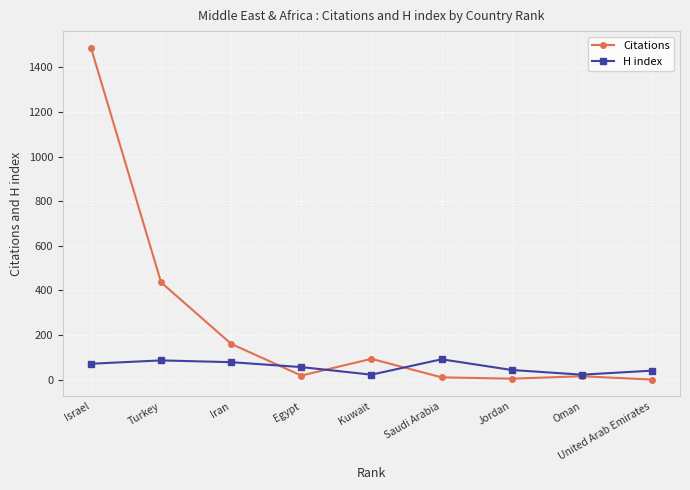

Rank the series by their maximum value, from highest to lowest.

Citations, H index